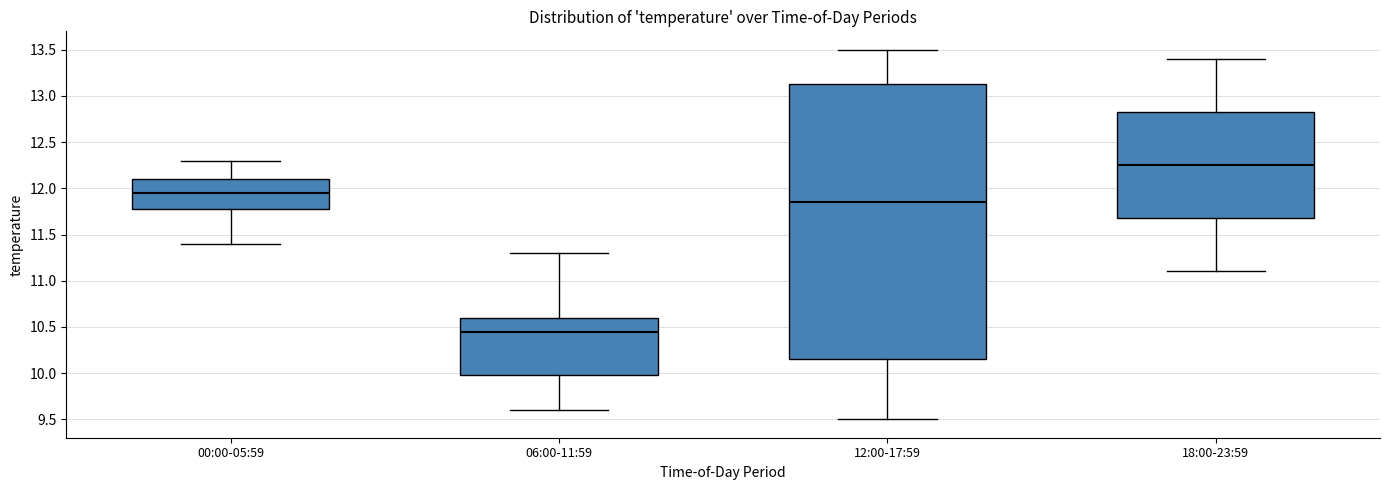

Which box is the tallest, from its lower edge to its upper edge?

12:00-17:59